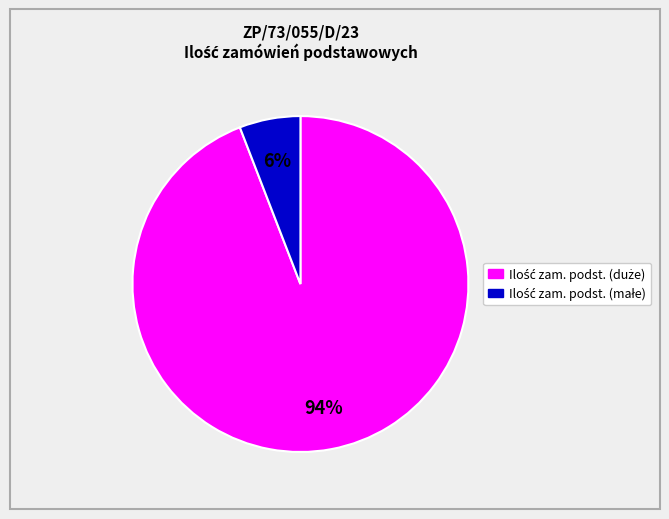

To the nearest percent, what is the average slice percentage?

50%